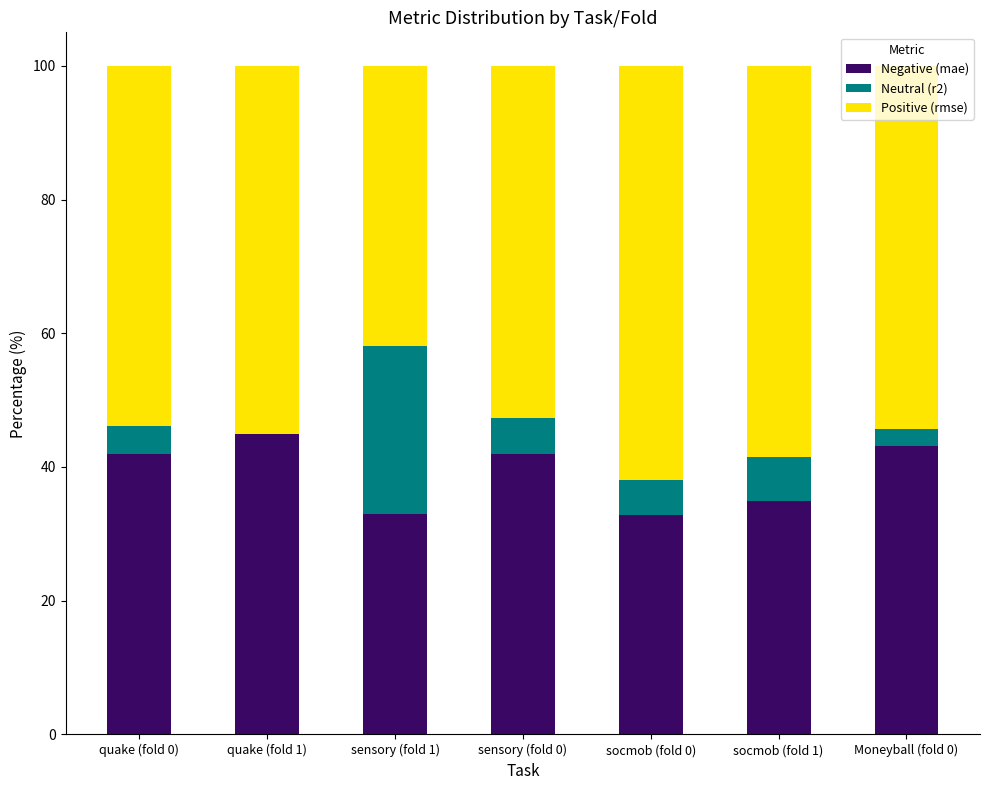

What are all the series names shown in the legend?

Negative (mae), Neutral (r2), Positive (rmse)